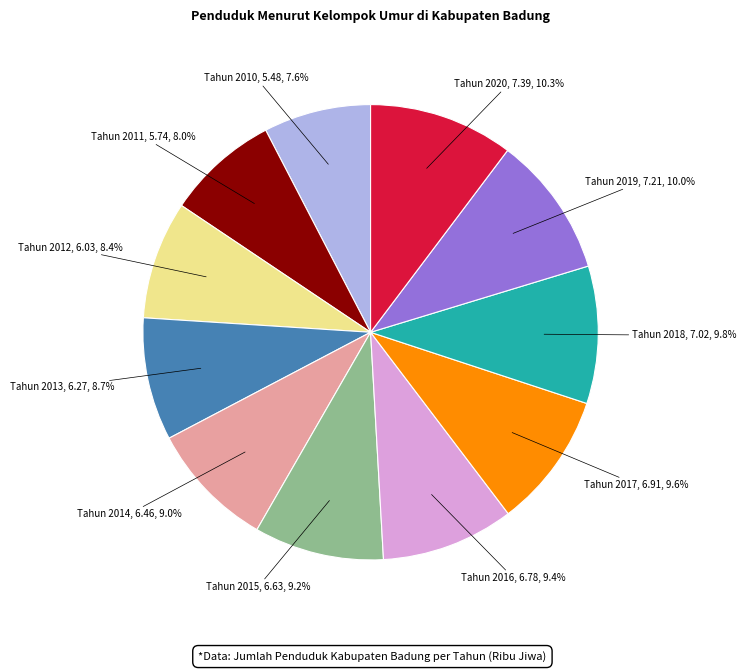

Is there a majority slice in this chart?

No